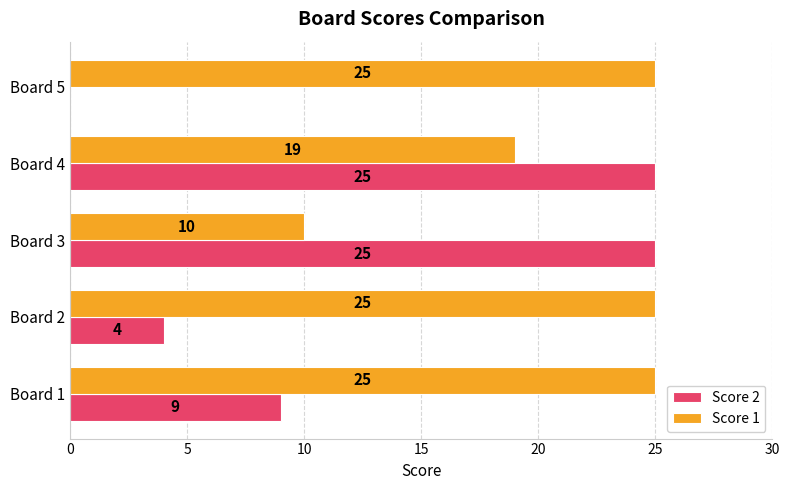

Count the Score 2 values in the range 4 to 25.

4